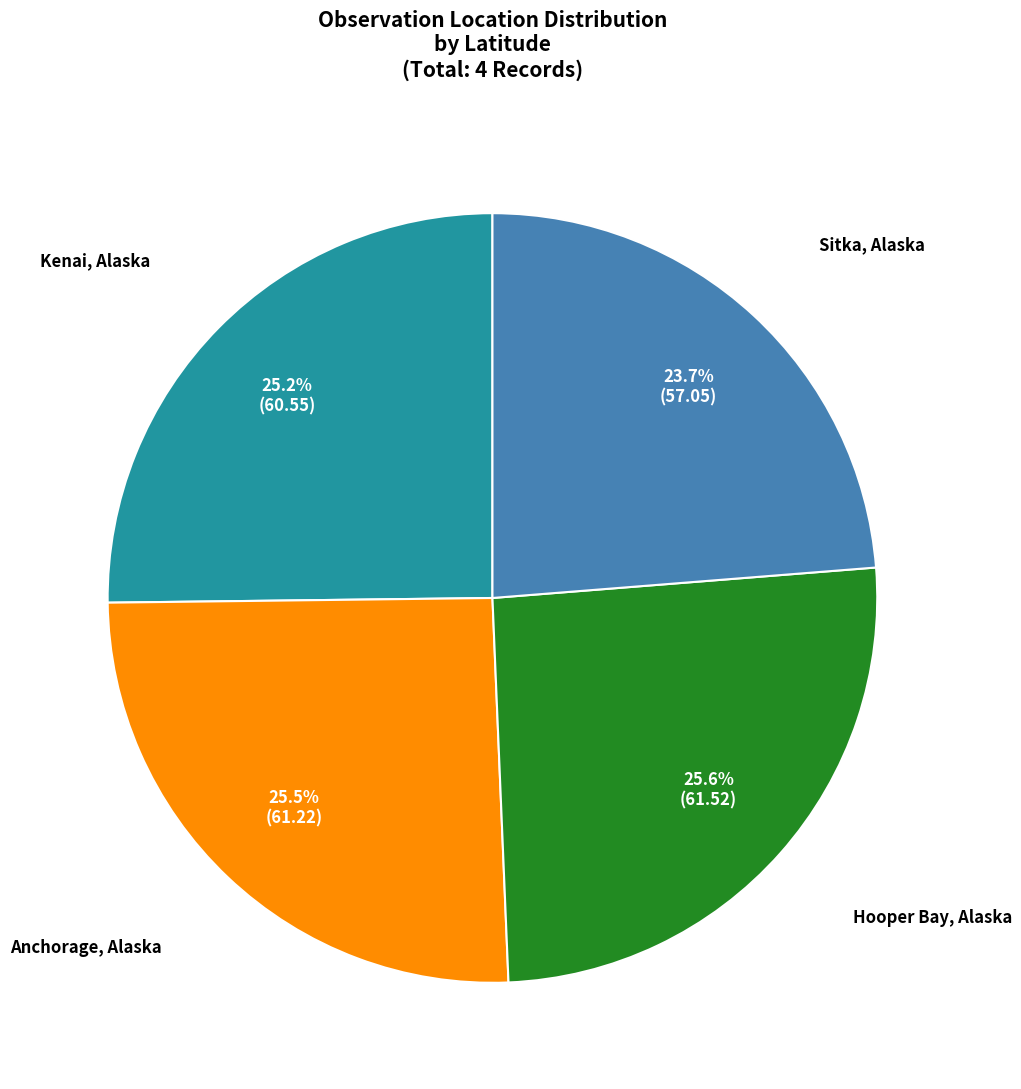

Is there a majority slice in this chart?

No